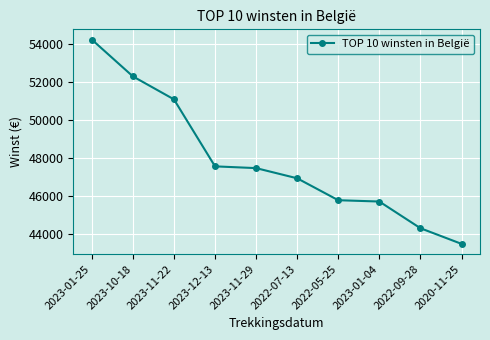

How many series are shown in this chart?

1